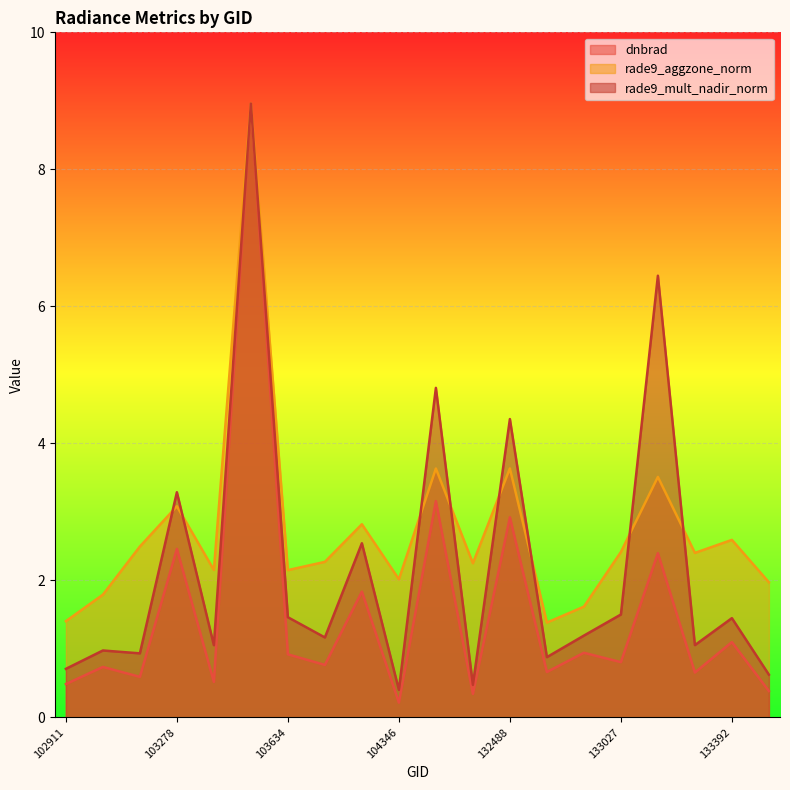

Which has a higher value, 133404 or 104346?

133404